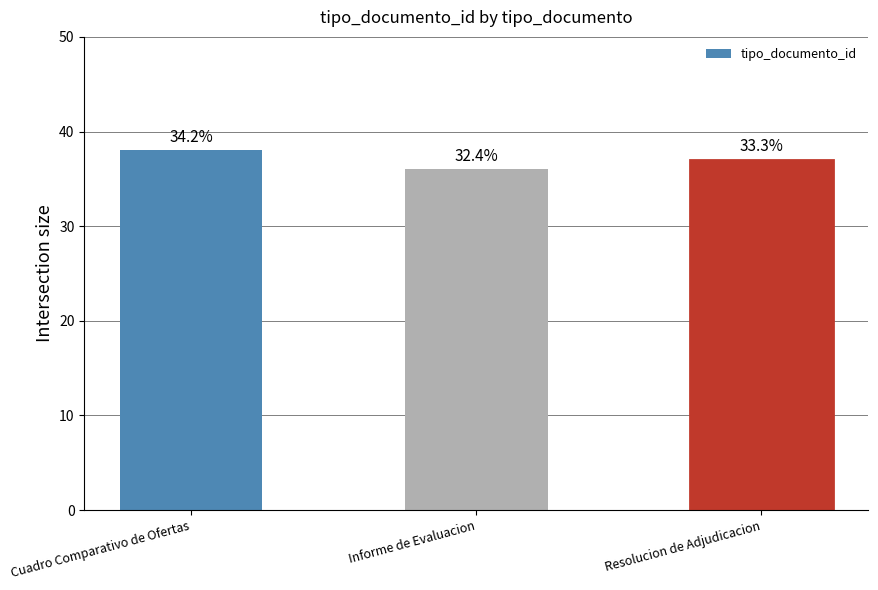

Does the chart contain any negative values?

No